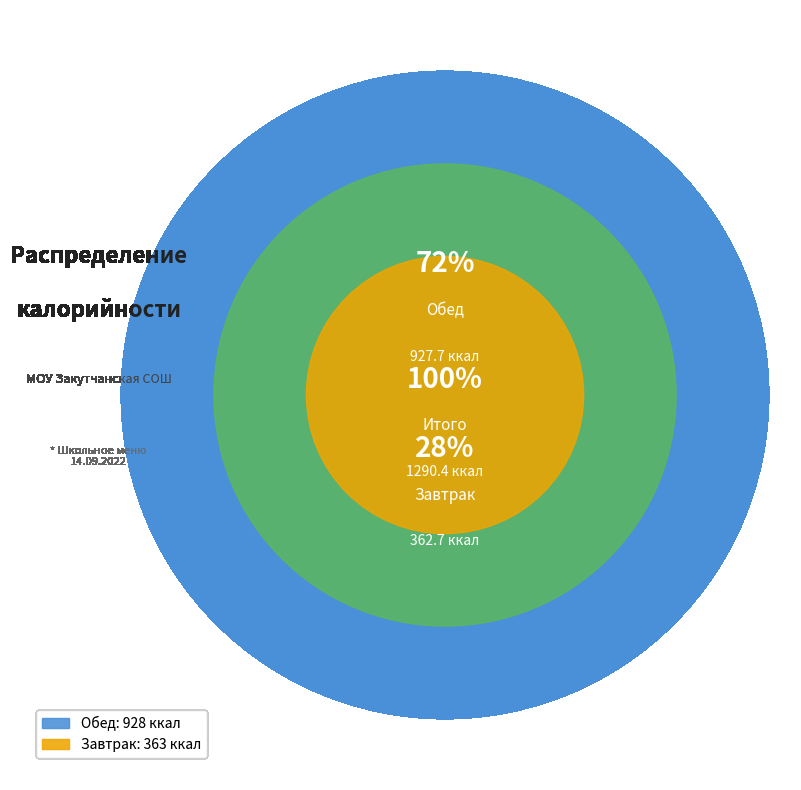

What is the total percentage of Завтрак and Обед?

100.0%